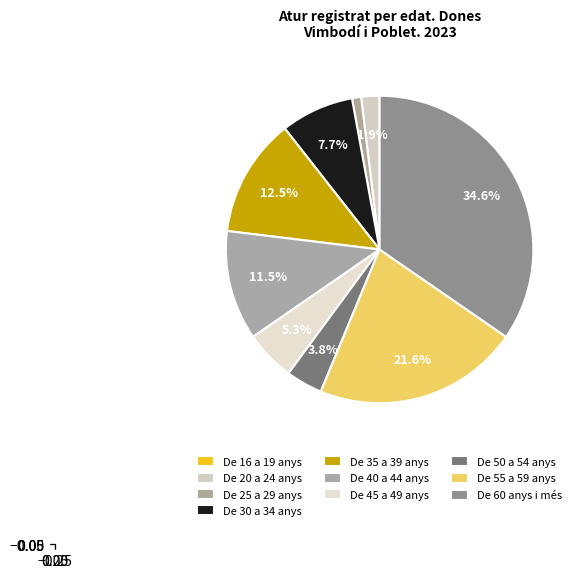

Rank the categories by value from lowest to highest.

De 16 a 19 anys, De 25 a 29 anys, De 20 a 24 anys, De 50 a 54 anys, De 45 a 49 anys, De 30 a 34 anys, De 40 a 44 anys, De 35 a 39 anys, De 55 a 59 anys, De 60 anys i més